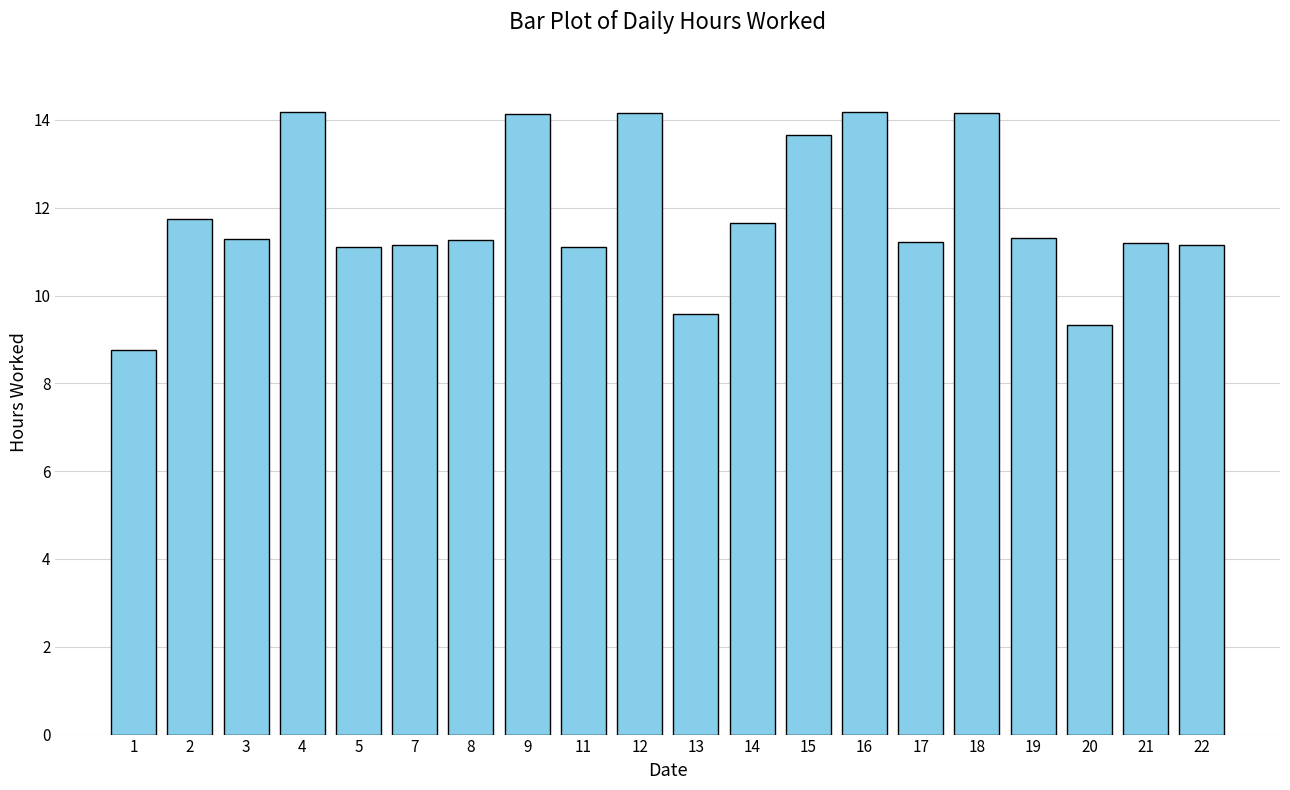

What is the maximum value shown in the chart?

14.2